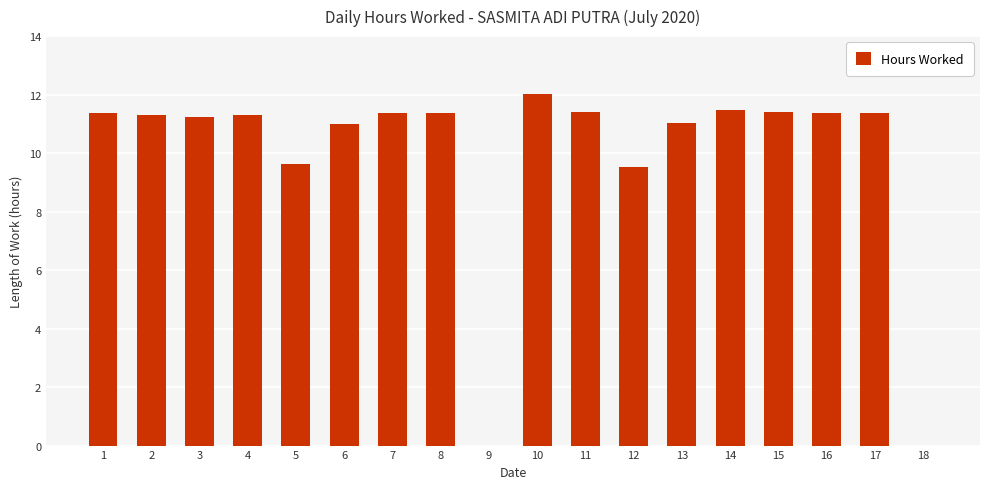

At which label does the data first exceed 11?

1